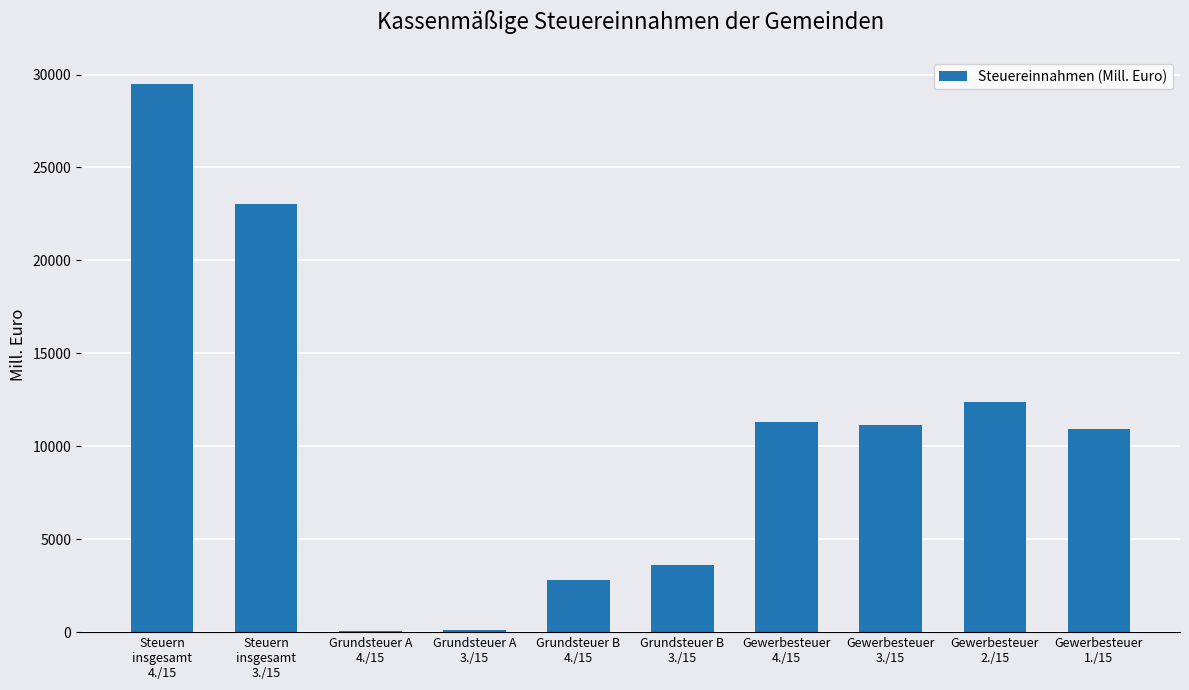

Read the value at Grundsteuer B
4./15.

2814.5